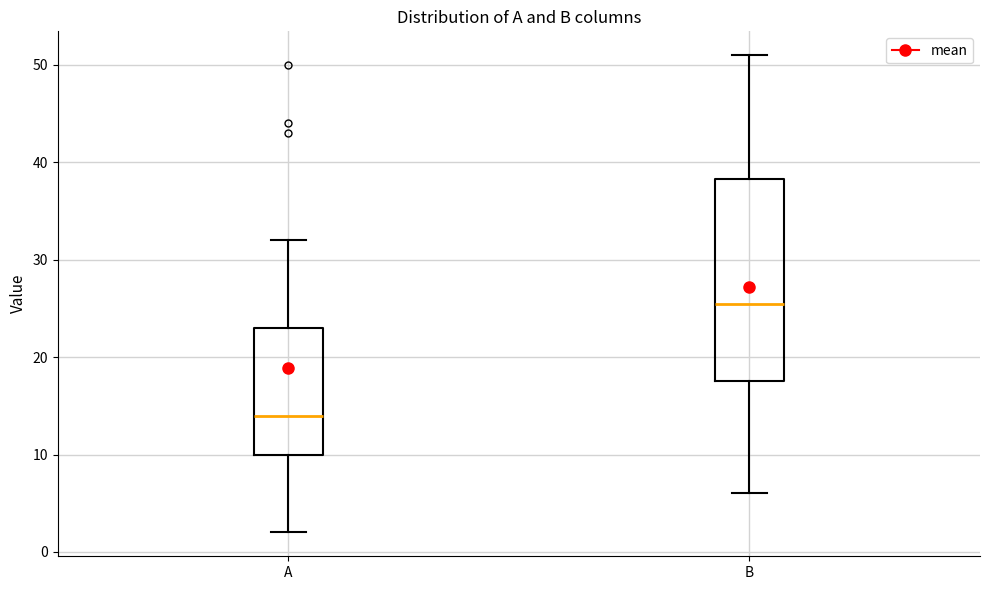

Which box is the tallest, from its lower edge to its upper edge?

B